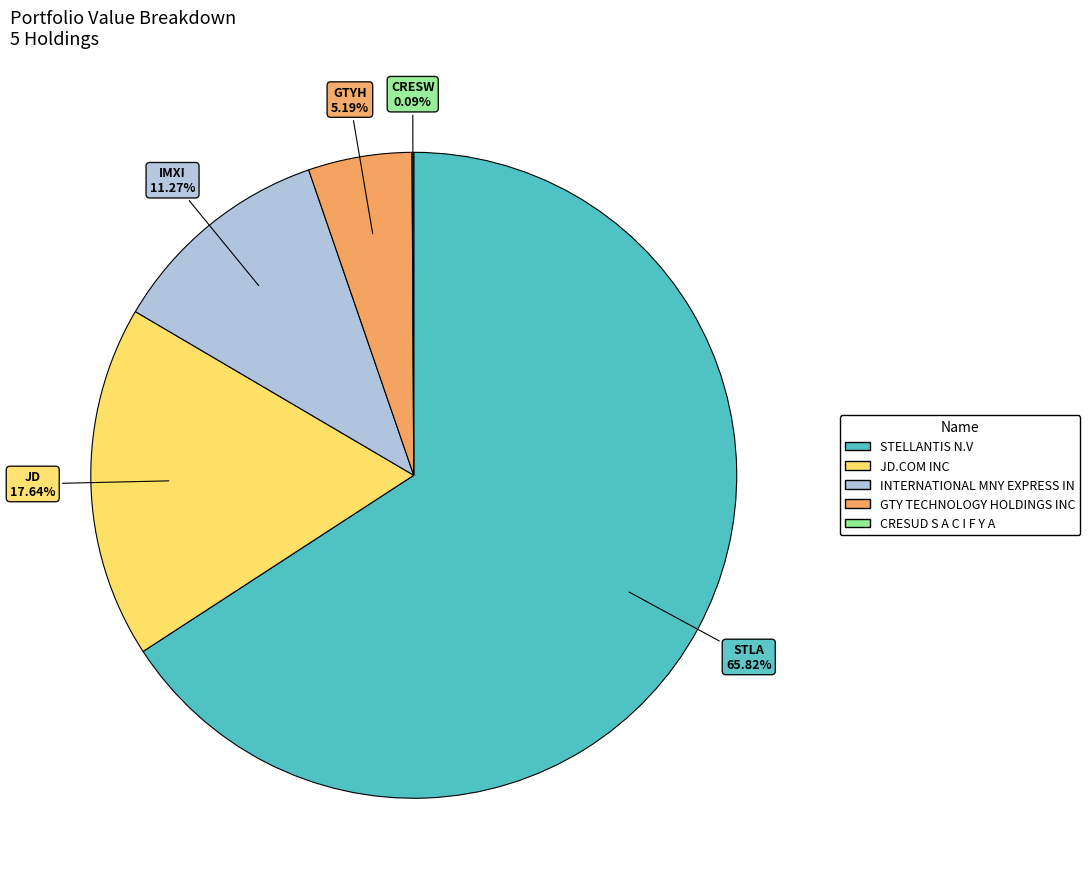

Which category has the biggest portion of the pie?

STELLANTIS N.V